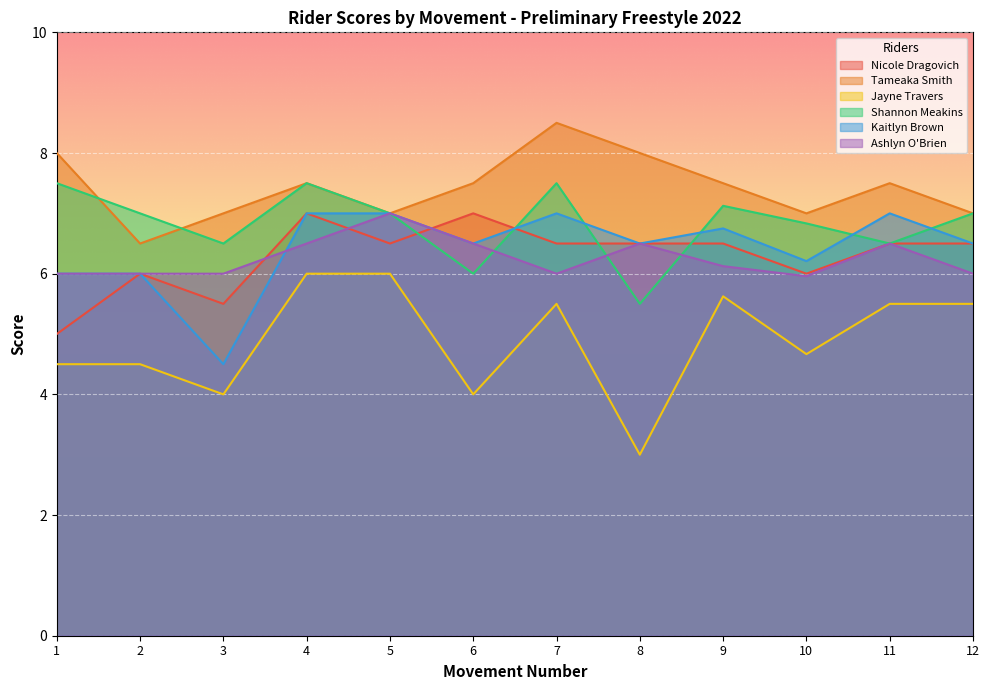

In Jayne Travers, how many points are lower than both neighbors (excluding endpoints)?

4